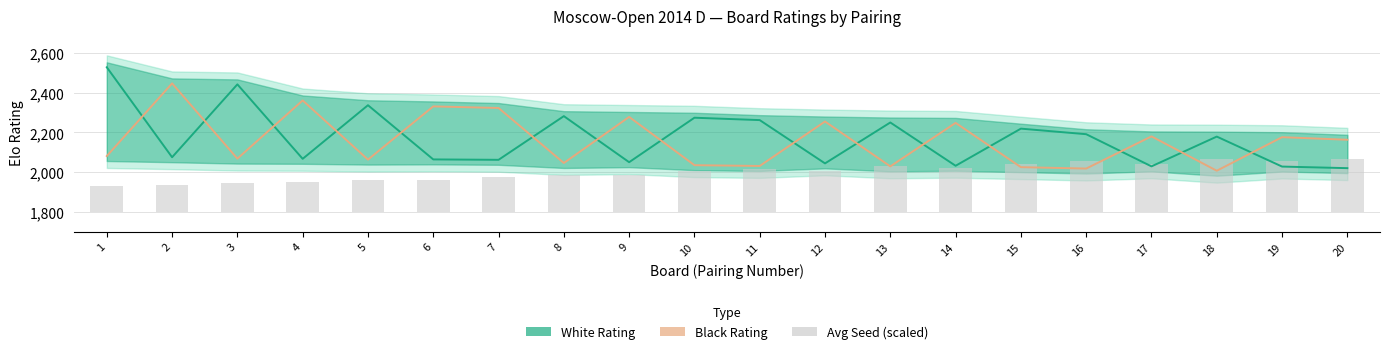

What is the minimum value for Avg Seed (scaled)?

130.2